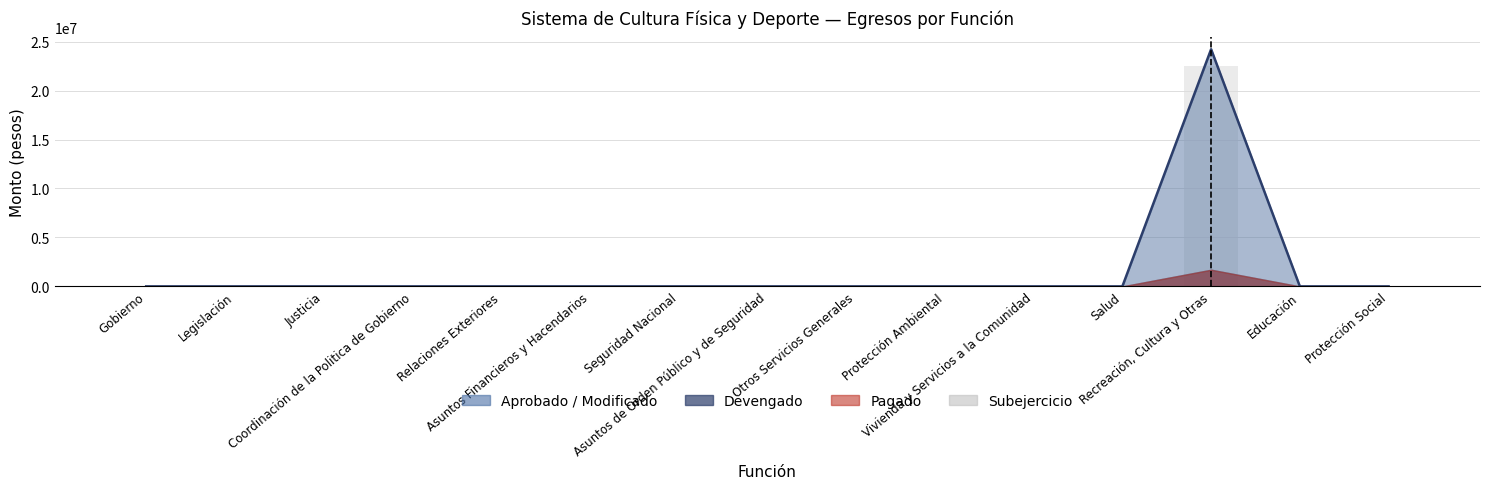

At which category is the sum across all series the highest?

Recreación, Cultura y Otras